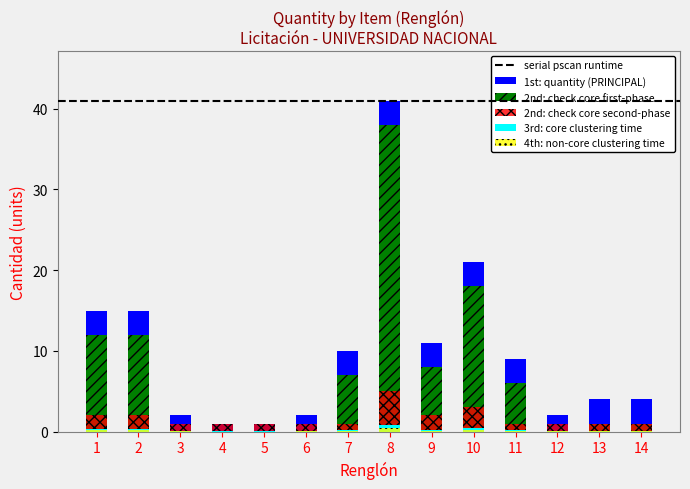

What is the value of the 11th bar from the left?

9